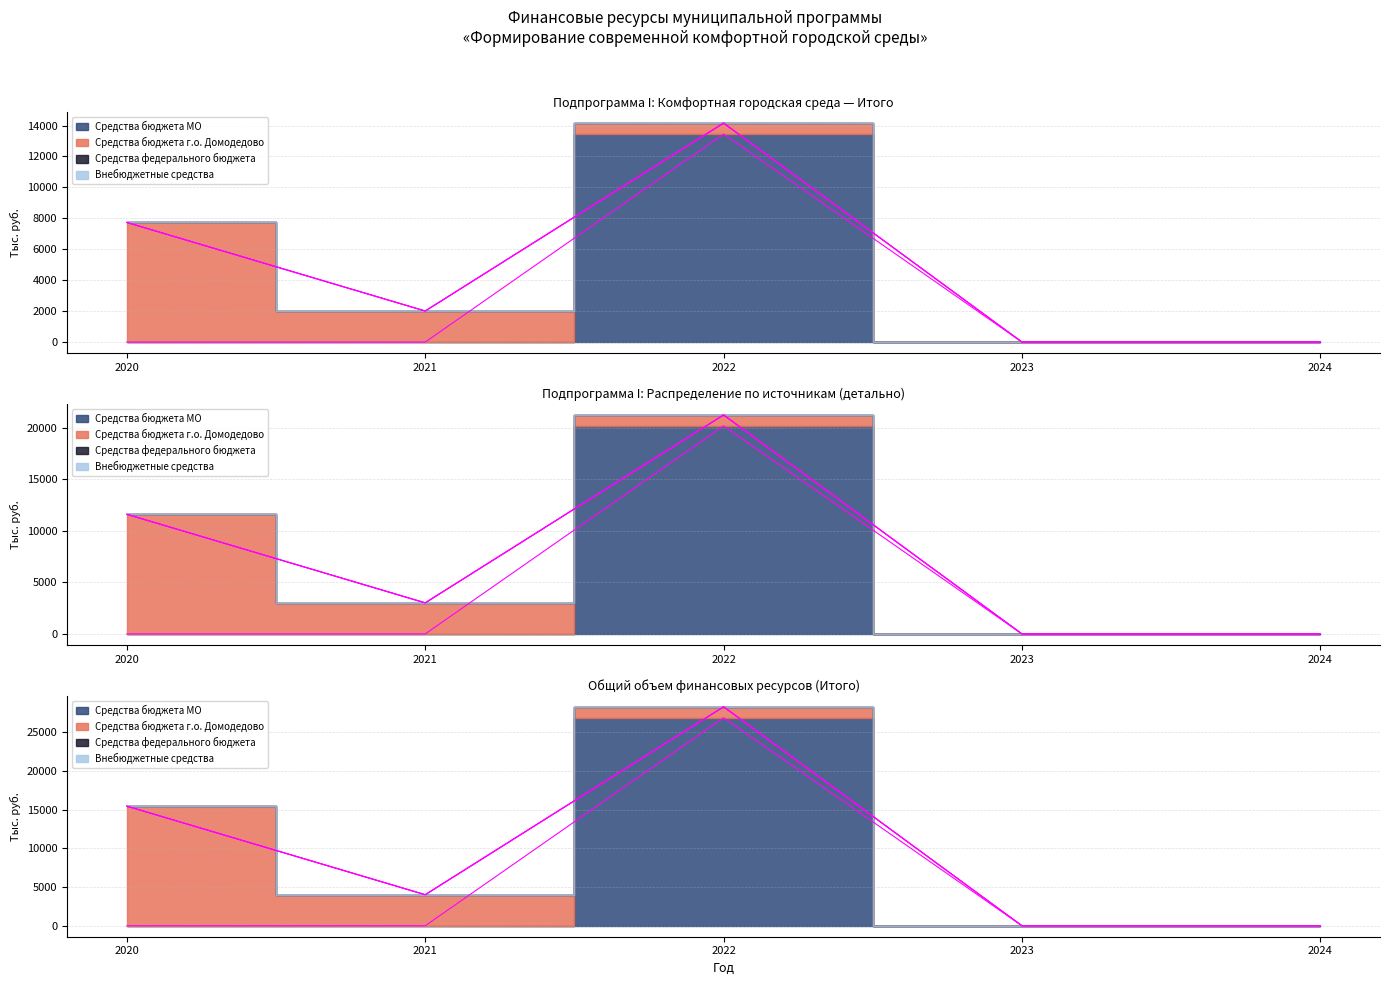

True or false: Средства бюджета МО and Итого cross at least once.

False